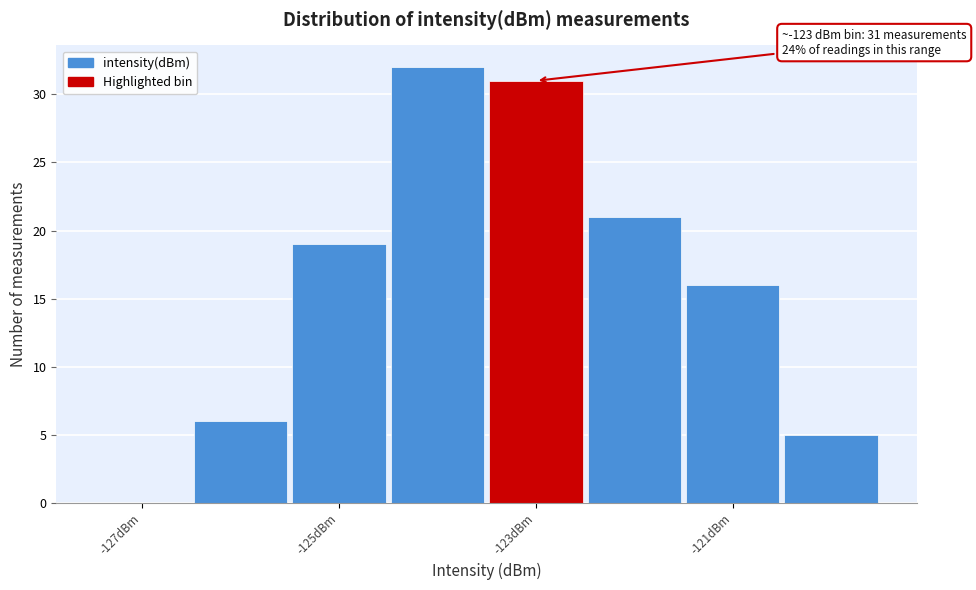

Which range on the x-axis has the tallest bar?

-124.5 to -123.5